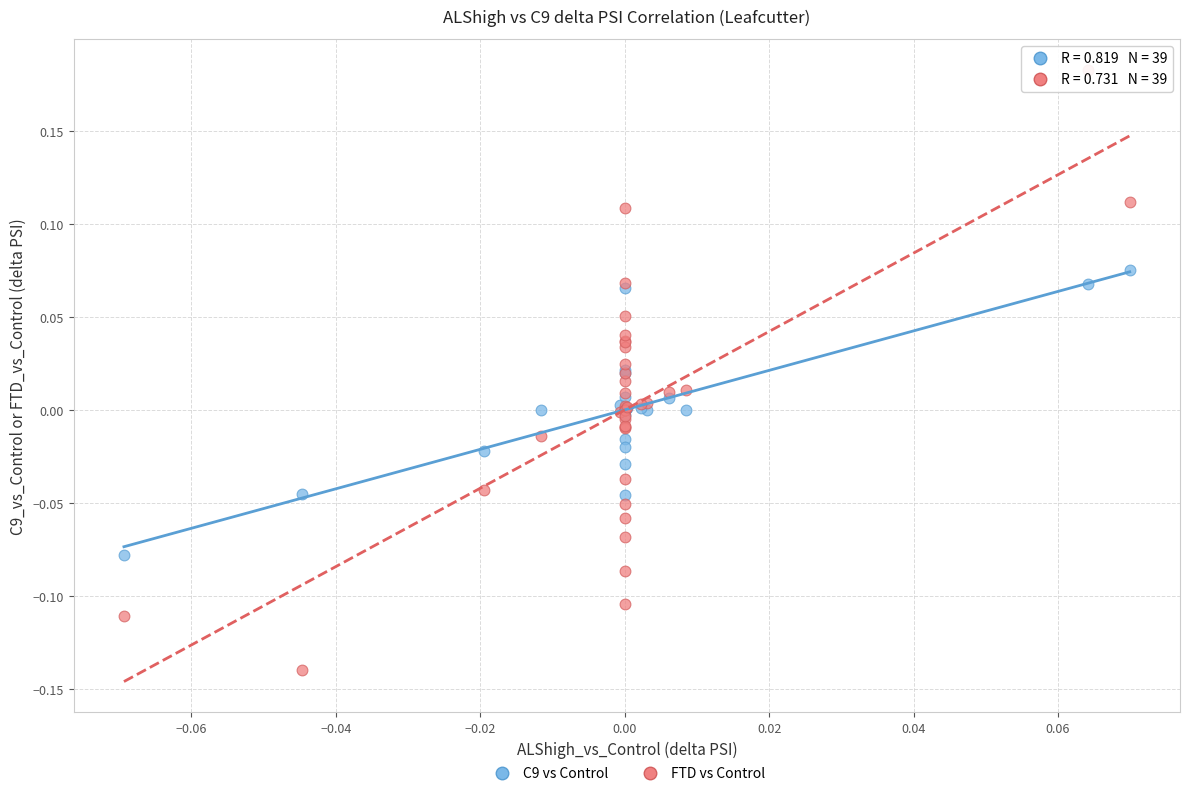

Which series contains the lowest Y value?

FTD vs Control